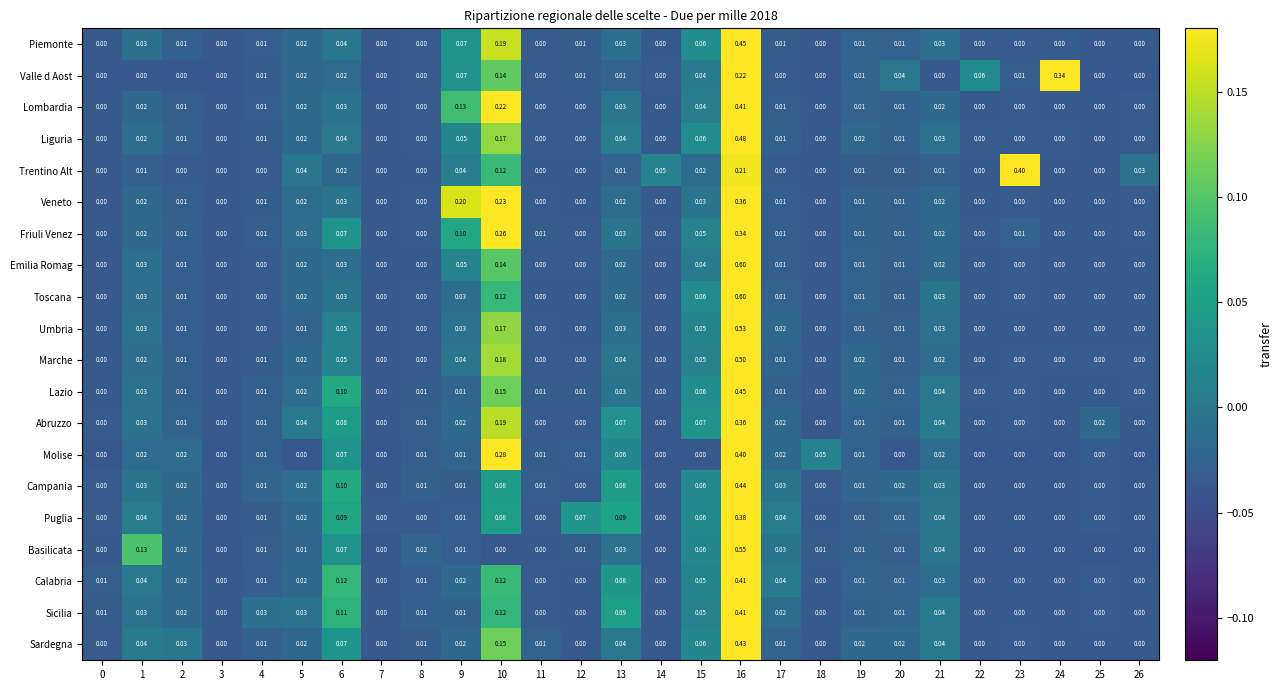

Which series has the largest total across all categories?

Basilicata